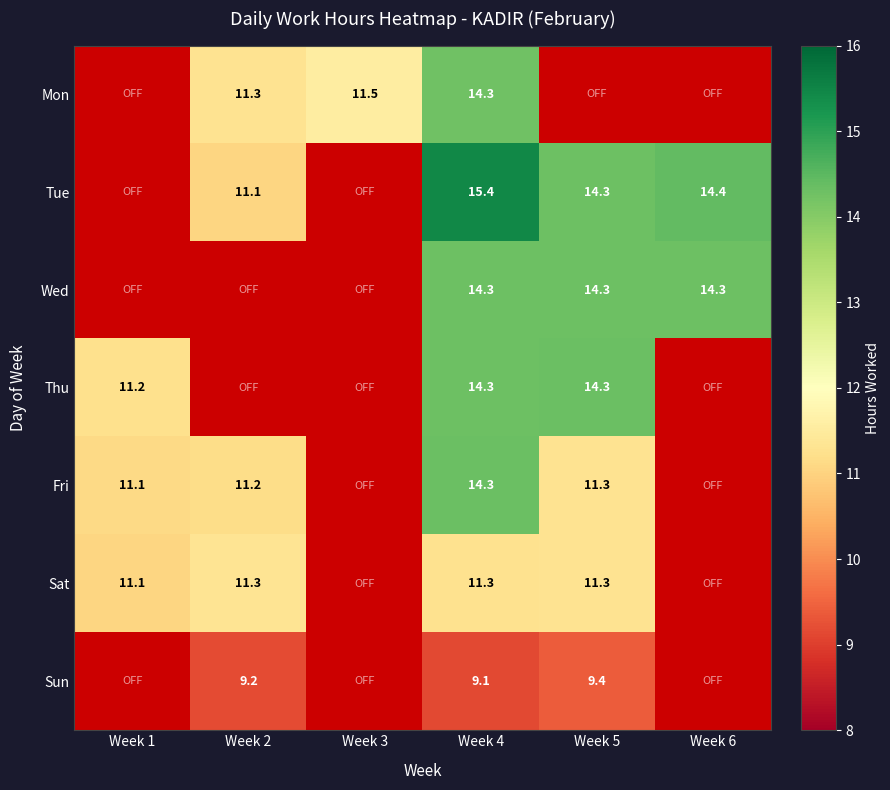

What is the total value across all series at Week 4?

93.0